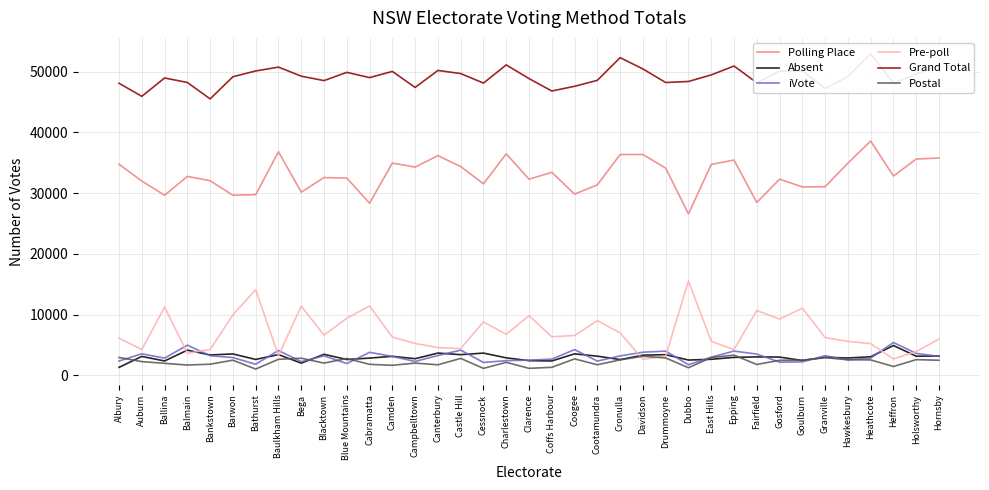

Rank the series at Goulburn from lowest to highest value.

iVote, Absent, Postal, Pre-poll, Polling Place, Grand Total